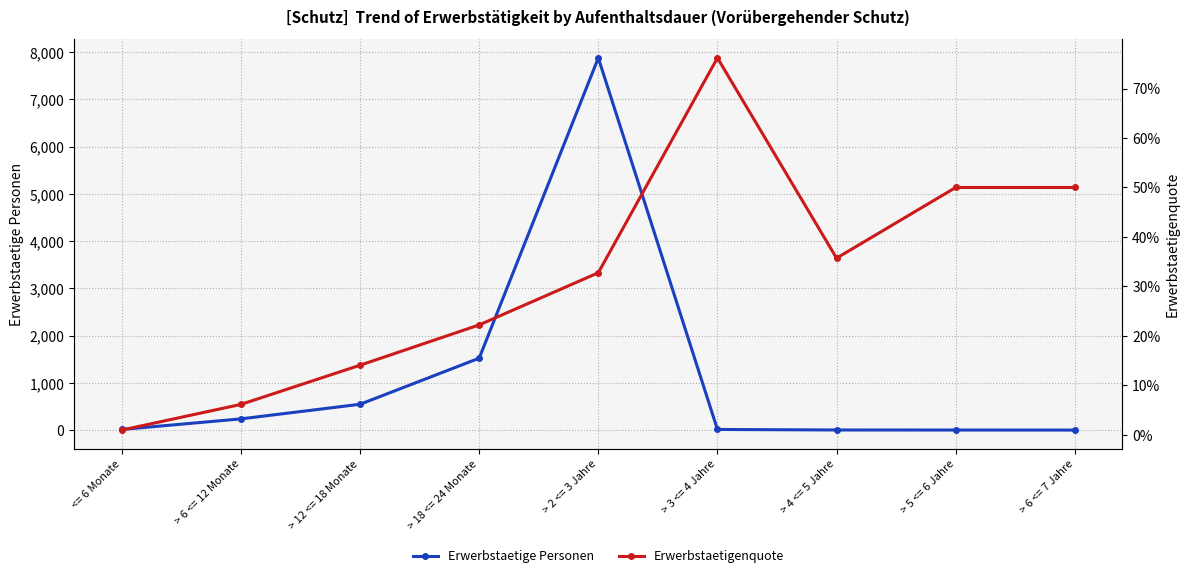

True or false: Erwerbstaetigenquote and Erwerbstaetige Personen cross at least once.

False